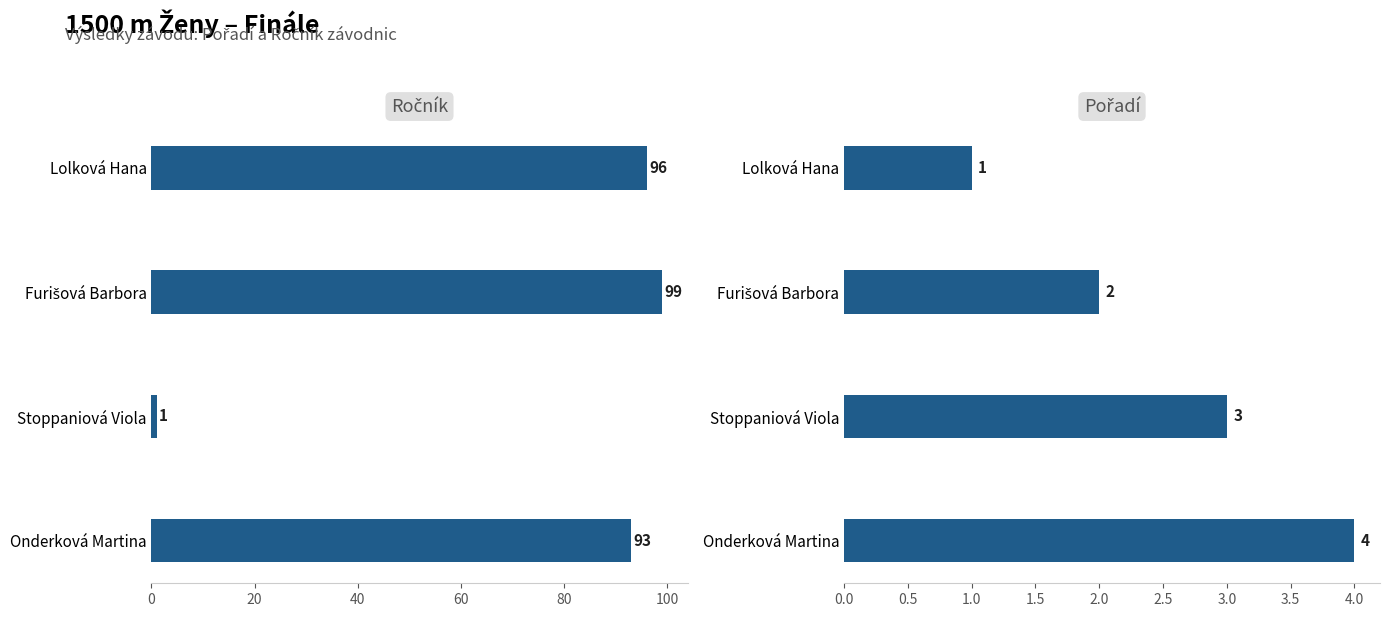

What is the value of the Ročník bar at the 3rd from the left?

1